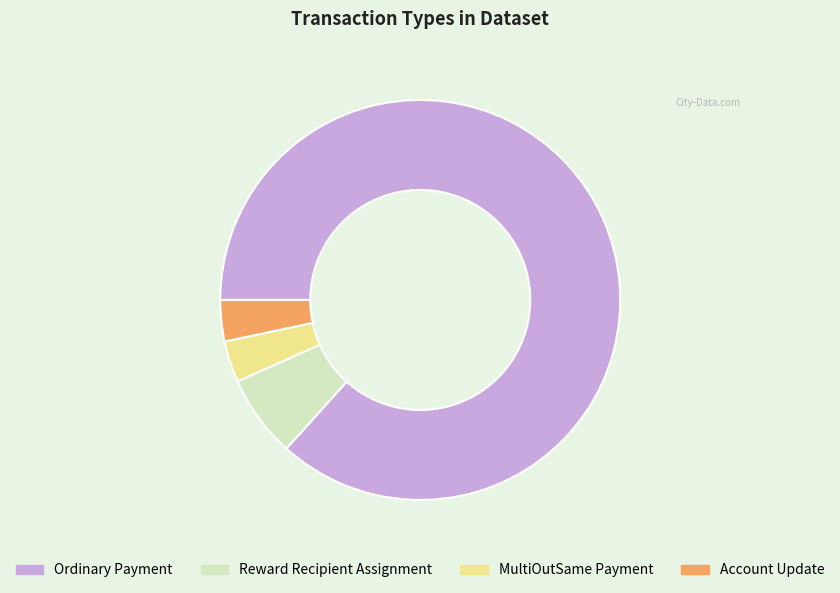

True or false: Ordinary Payment accounts for 87% of the total.

True